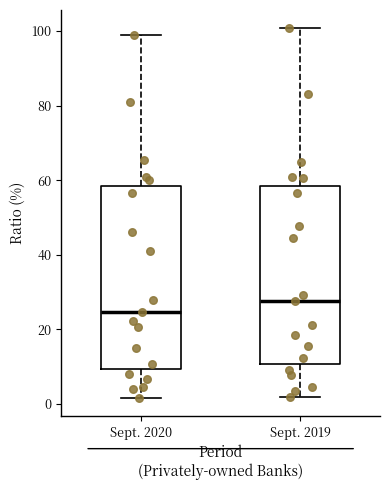

Reading left to right, read every box against the y-axis: the position of its median line, the range the box covers, and the ends of its whiskers. The values are not printed on the chart, so give them approximately, as read against the axis.

Sept. 2020: median 24, box 10 to 58, whiskers 2 to 98
Sept. 2019: median 28, box 10 to 58, whiskers 2 to 100